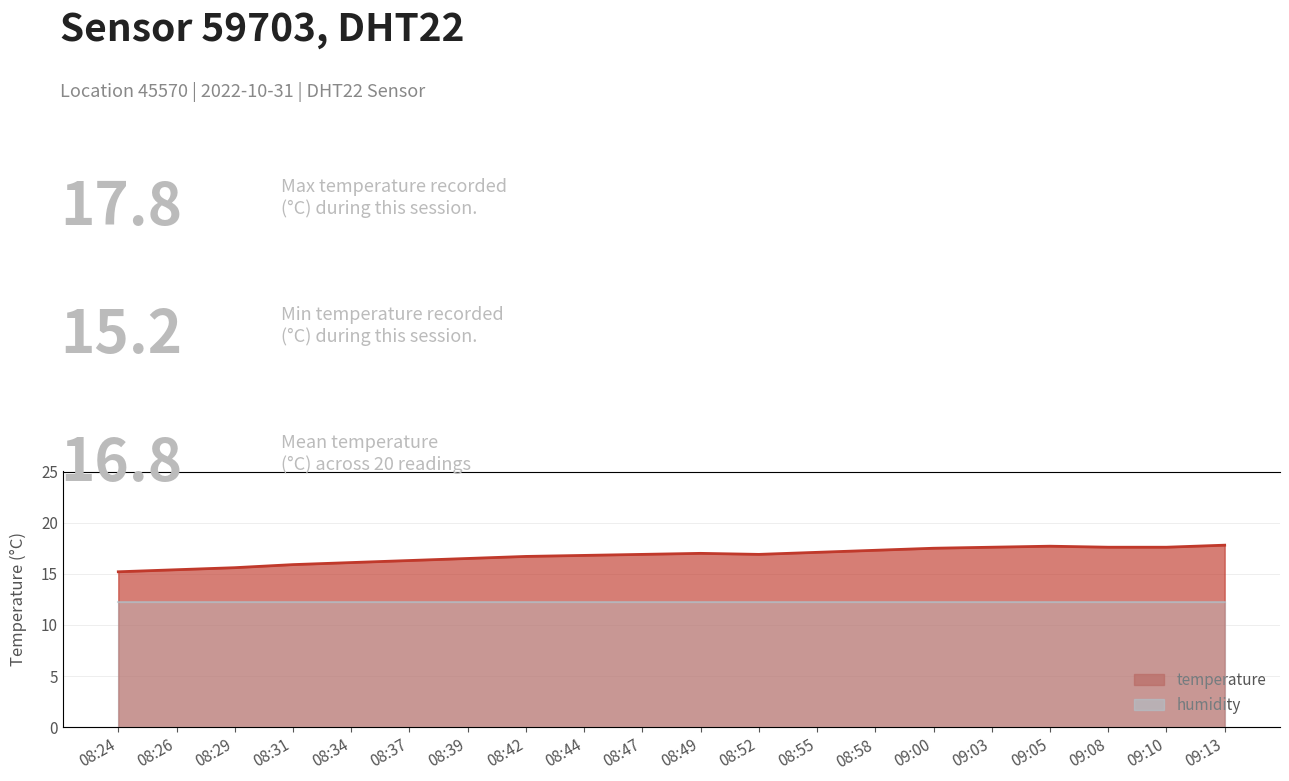

Rank the categories by value from highest to lowest.

09:13, 09:05, 09:03, 09:08, 09:10, 09:00, 08:58, 08:55, 08:49, 08:47, 08:52, 08:44, 08:42, 08:39, 08:37, 08:34, 08:31, 08:29, 08:26, 08:24